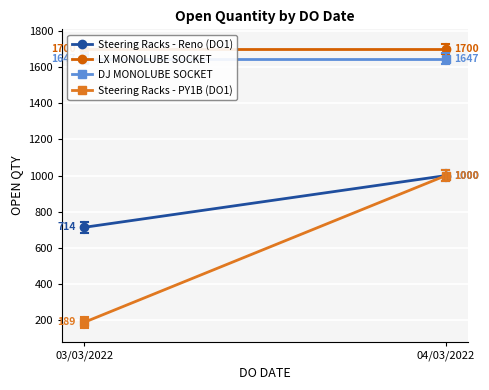

True or false: DJ MONOLUBE SOCKET has a value of 1647 at 04/03/2022.

True